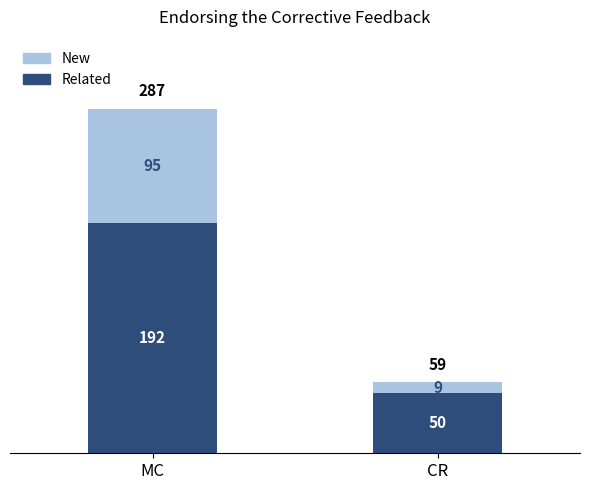

Reading left to right, transcribe the values for Related.

MC=192	CR=50